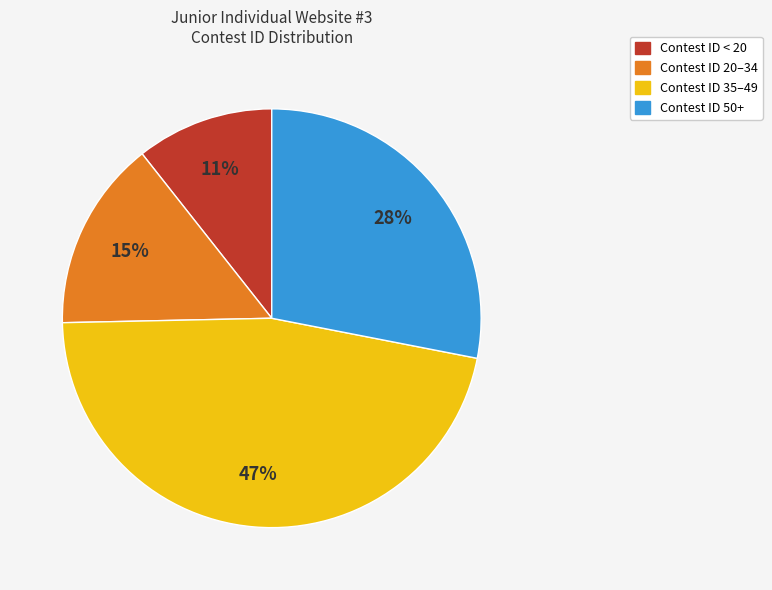

Which slice is the smallest?

Contest ID < 20